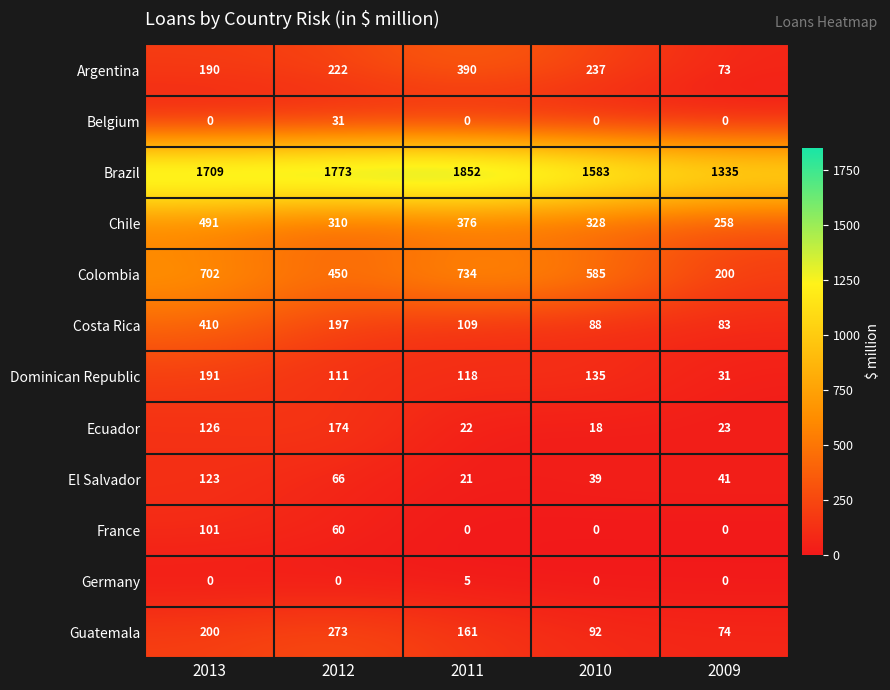

What is the greatest value displayed?

1852